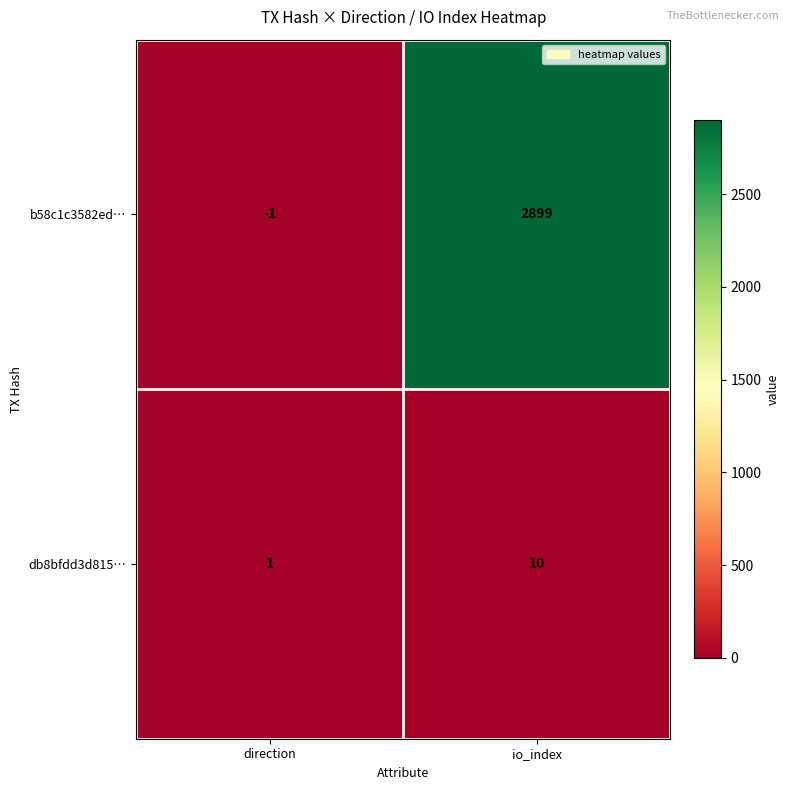

Reading left to right, transcribe all the data shown in this chart.

b58c1c3582ed…: direction=-1	io_index=2899
db8bfdd3d815…: direction=1	io_index=10